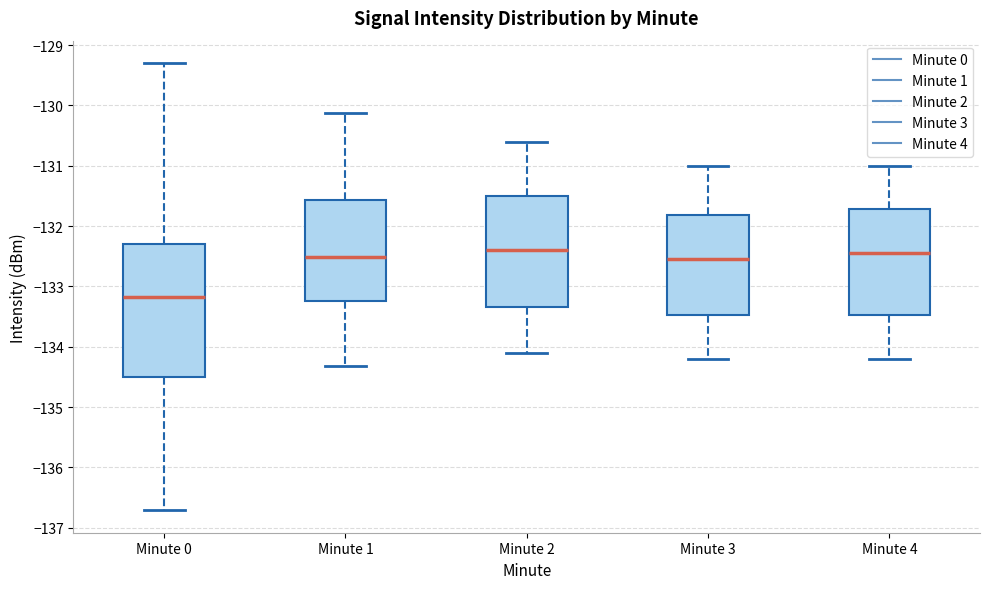

Reading left to right, transcribe this box plot: for each box, give where its median line is, the range the box spans, and where its two whiskers end, as read against the y-axis. The values are not printed on the chart, so give them approximately, as read against the axis.

Minute 0: median -133.2, box -134.5 to -132.3, whiskers -136.7 to -129.3
Minute 1: median -132.5, box -133.2 to -131.6, whiskers -134.3 to -130.1
Minute 2: median -132.4, box -133.3 to -131.5, whiskers -134.1 to -130.6
Minute 3: median -132.5, box -133.5 to -131.8, whiskers -134.2 to -131.0
Minute 4: median -132.4, box -133.5 to -131.7, whiskers -134.2 to -131.0